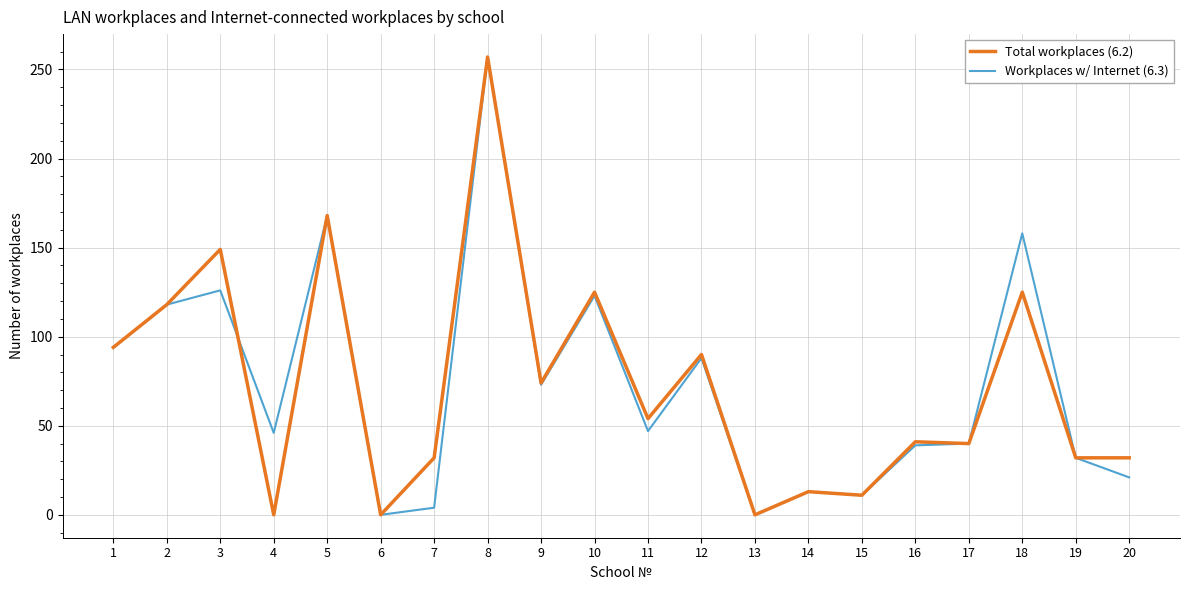

Is this an area chart (filled region under the line)?

No